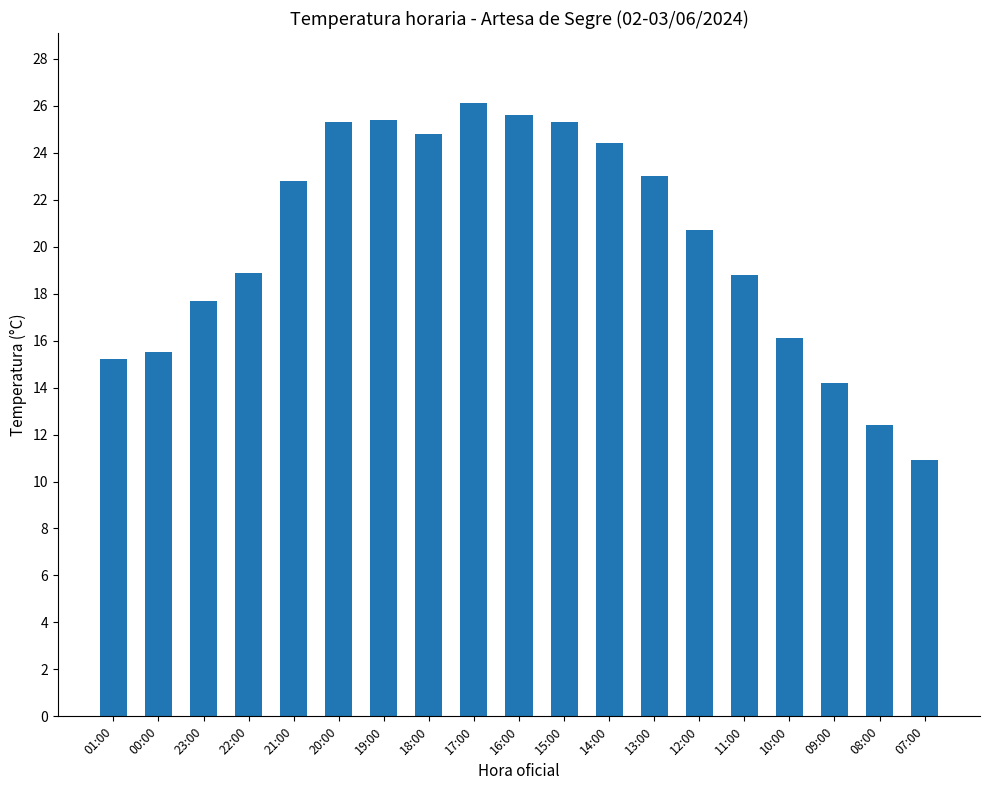

What is the maximum value shown in the chart?

26.1